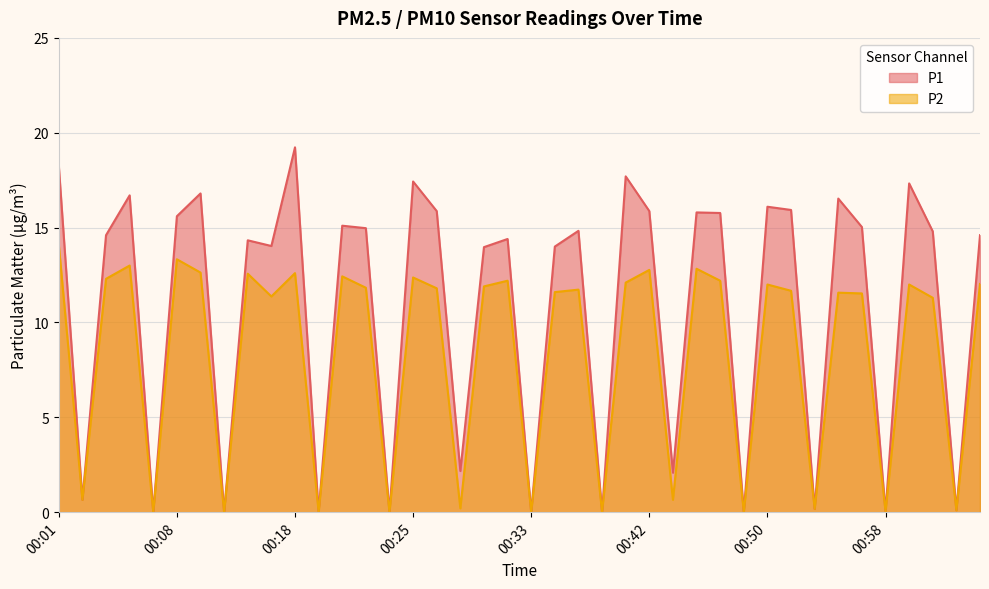

Which category has the highest value in the P1 series?

00:18